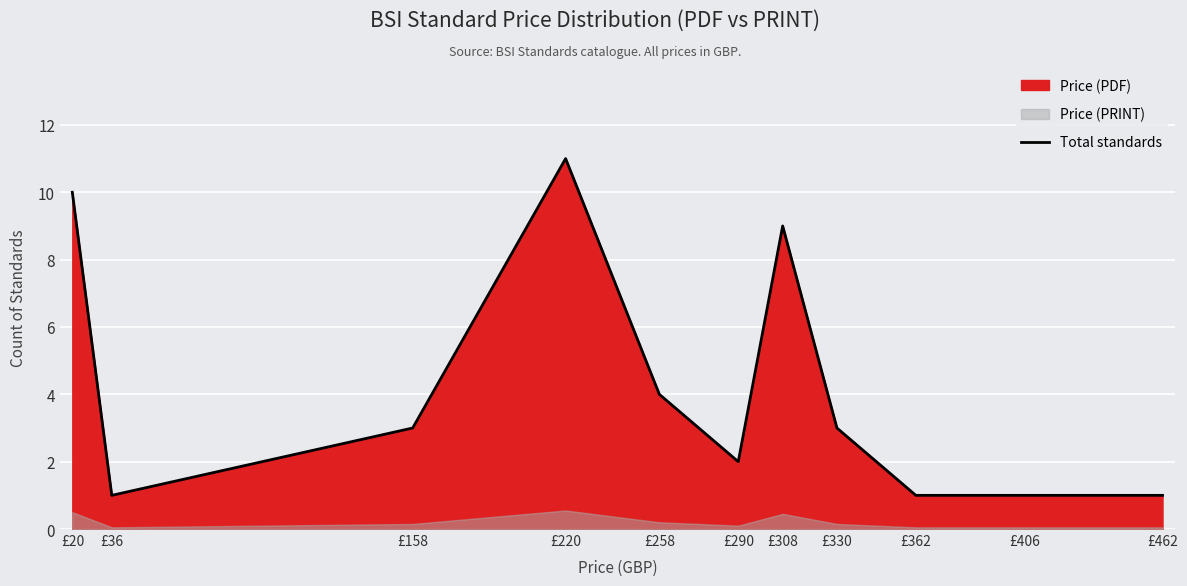

Is it true that the value at £220 is 11?

True